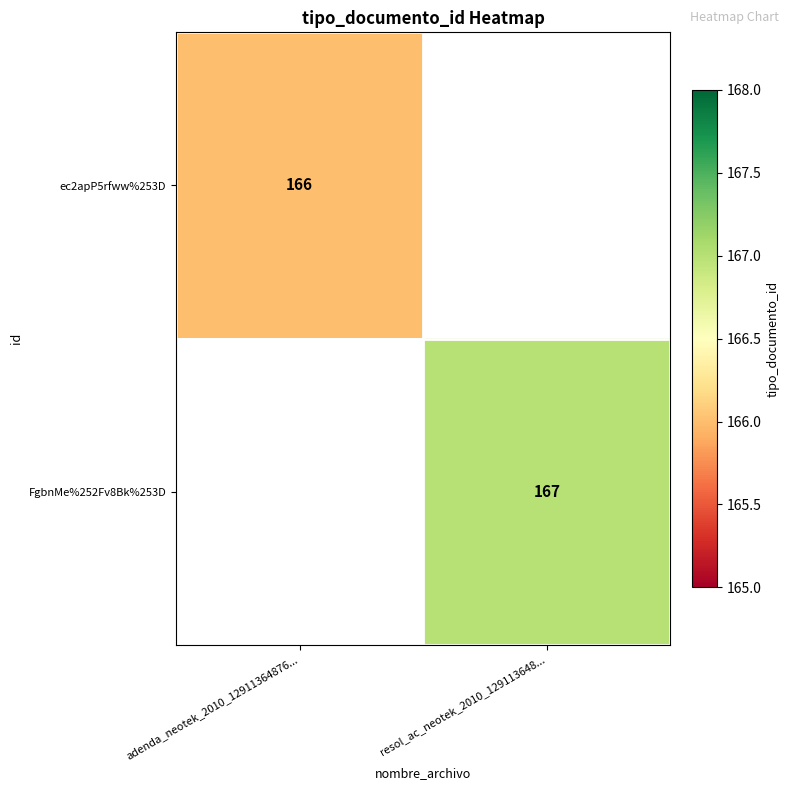

The value of FgbnMe%252Fv8Bk%253D at resol_ac_neotek_2010_129113648... is 37.1. True or false?

False